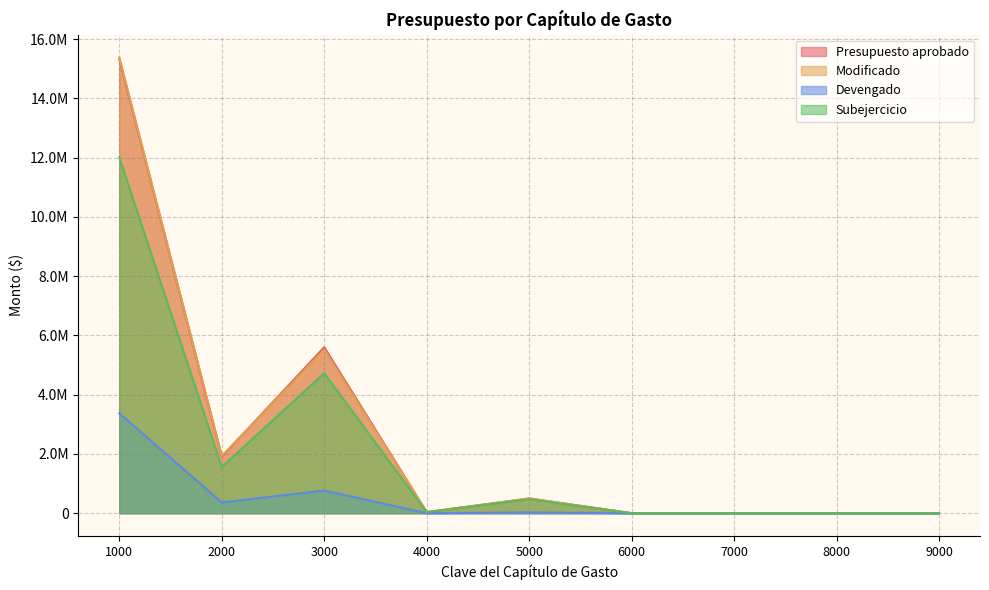

True or false: Subejercicio and Modificado cross at least once.

False